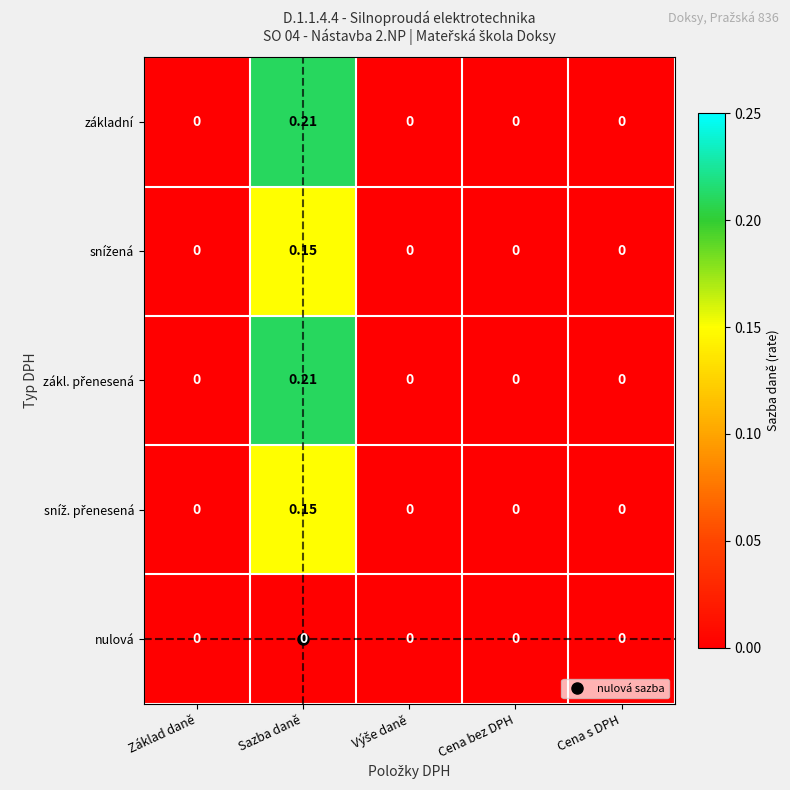

At which category does the chart reach its peak across all series?

Sazba daně